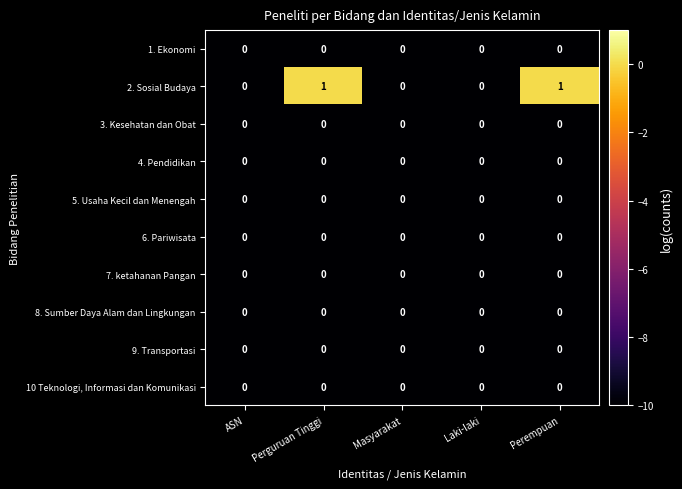

Is it true that 4. Pendidikan equals 0 at ASN?

True